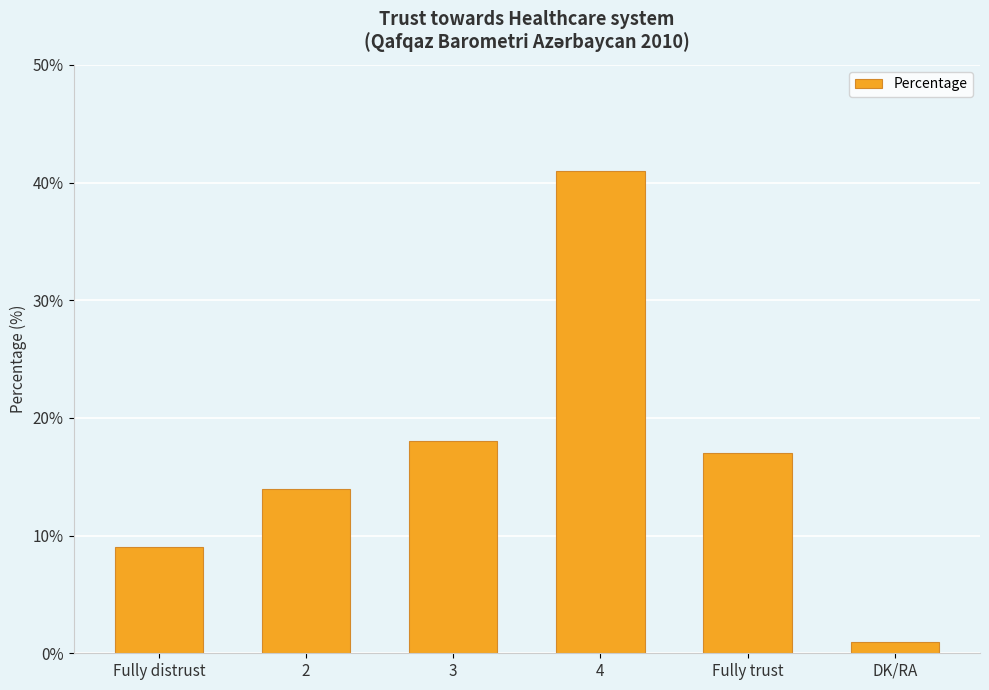

Rank the categories by value from highest to lowest.

4, 3, Fully trust, 2, Fully distrust, DK/RA